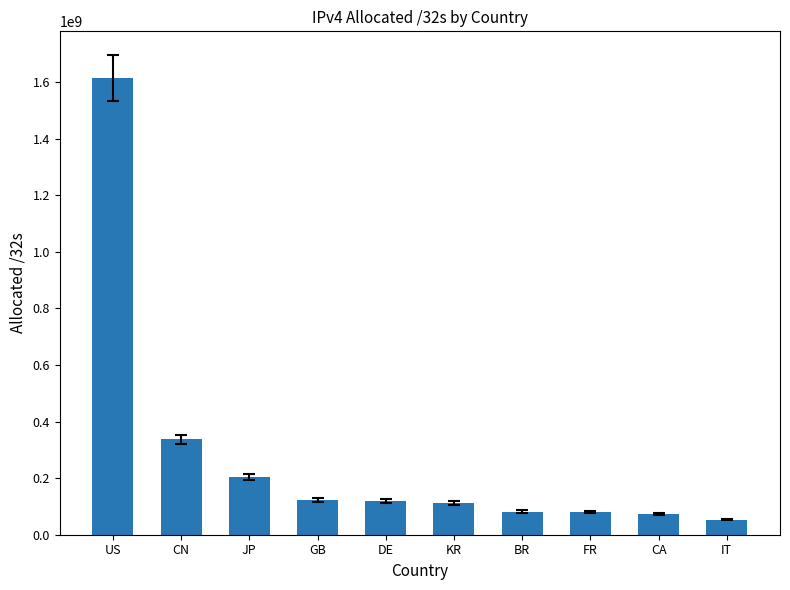

What is the label of the 1st bar from the left?

US